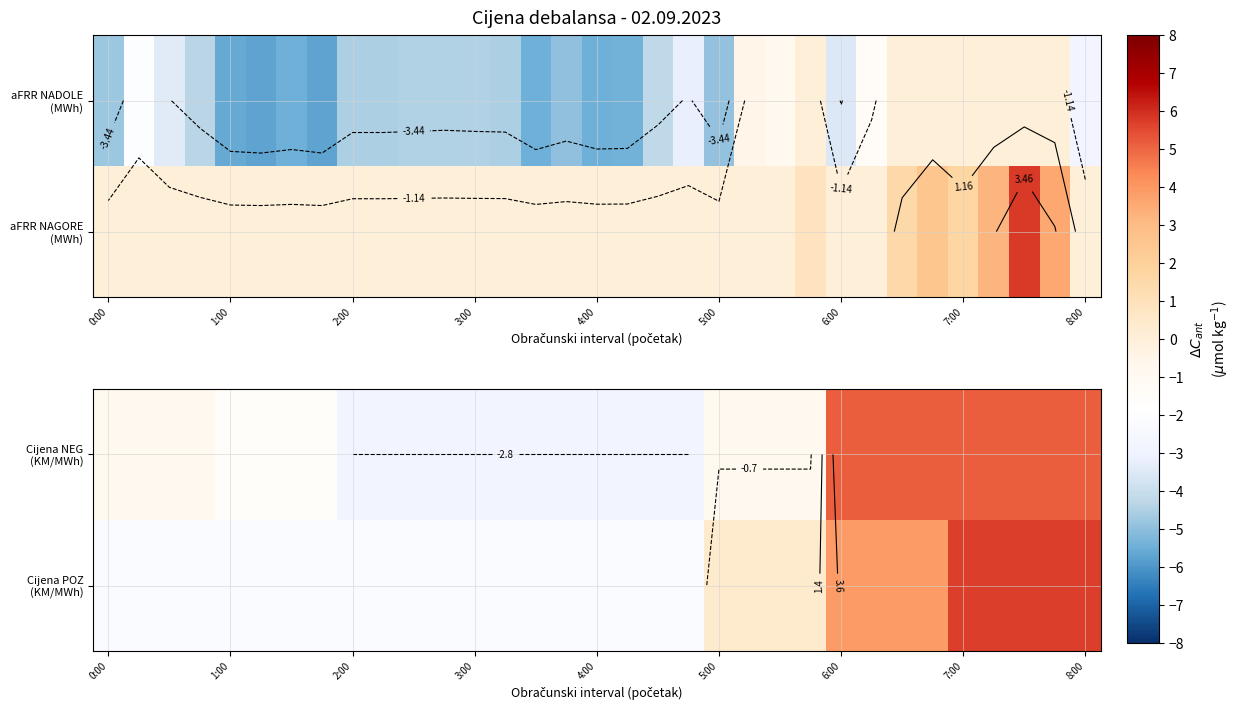

What is the total value across all series at 26?

9.1